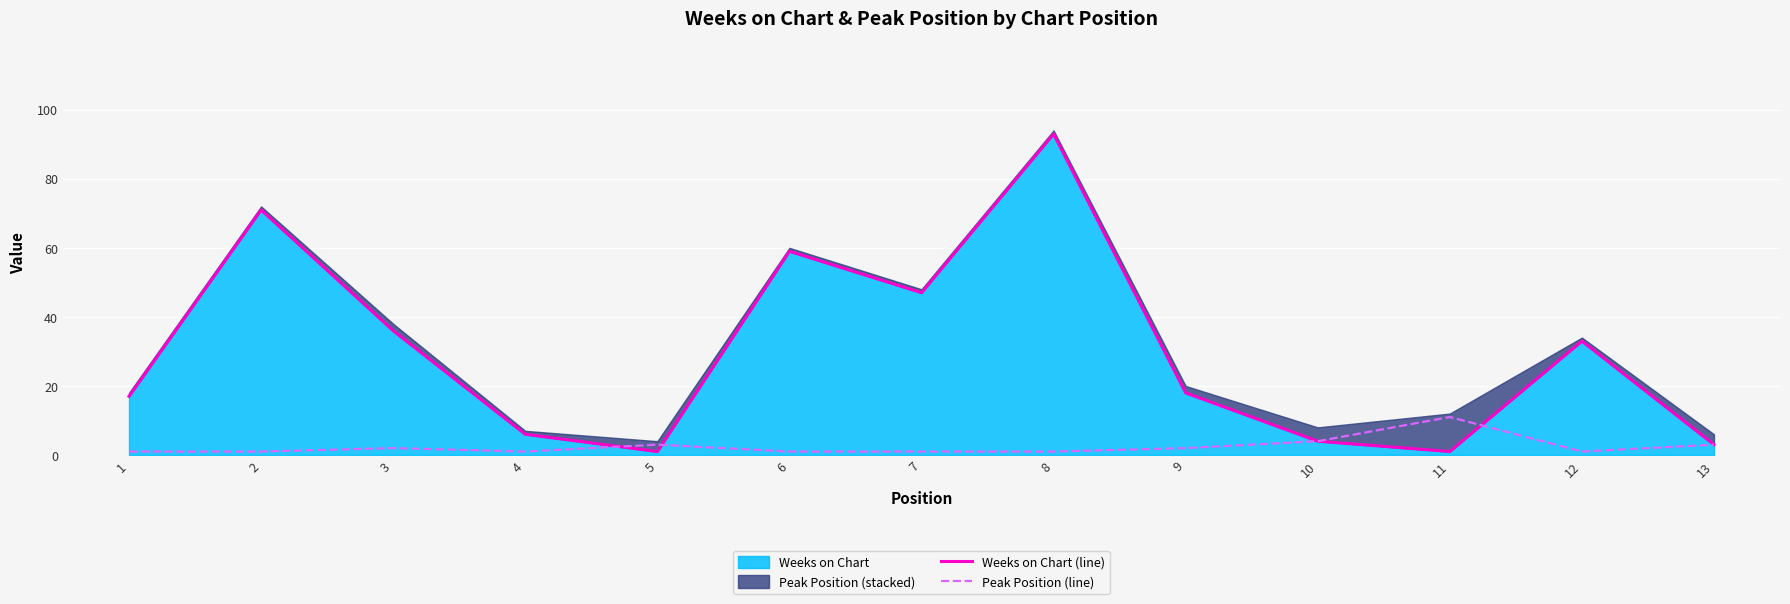

Between 8 and 11, which is larger?

8